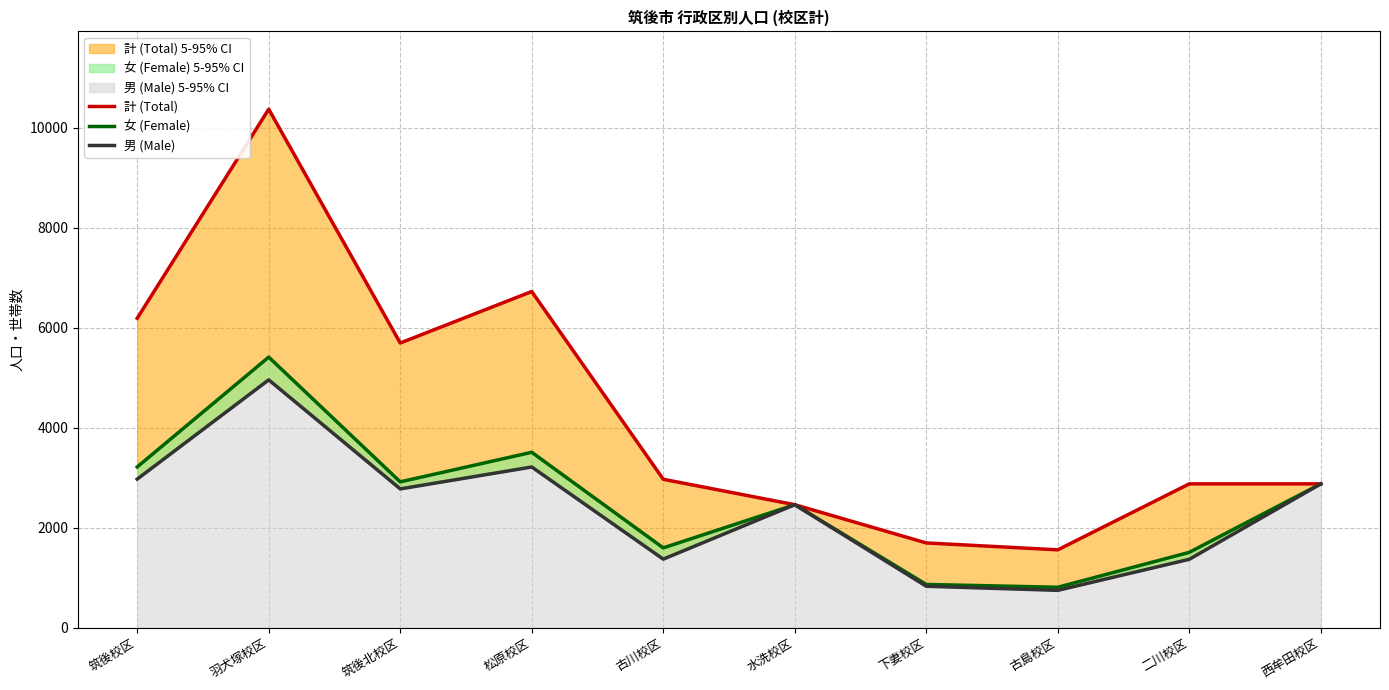

In 男 (Male), how many points are lower than both neighbors (excluding endpoints)?

3